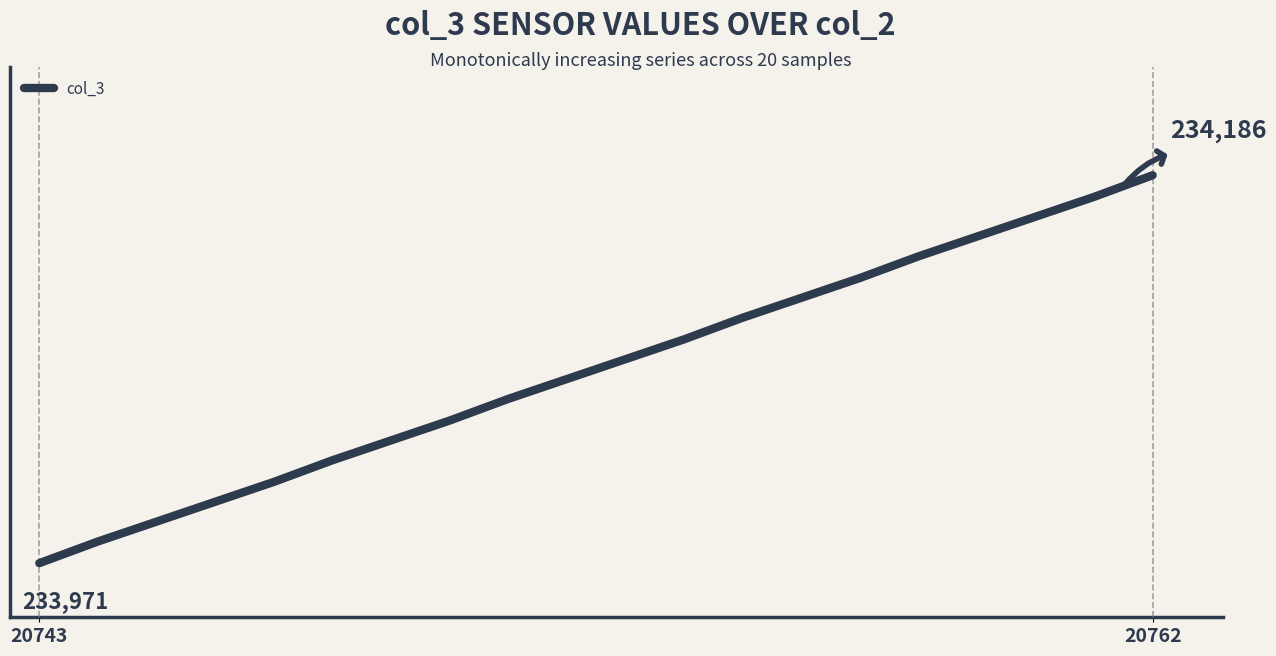

Does the chart have visible grid lines?

No